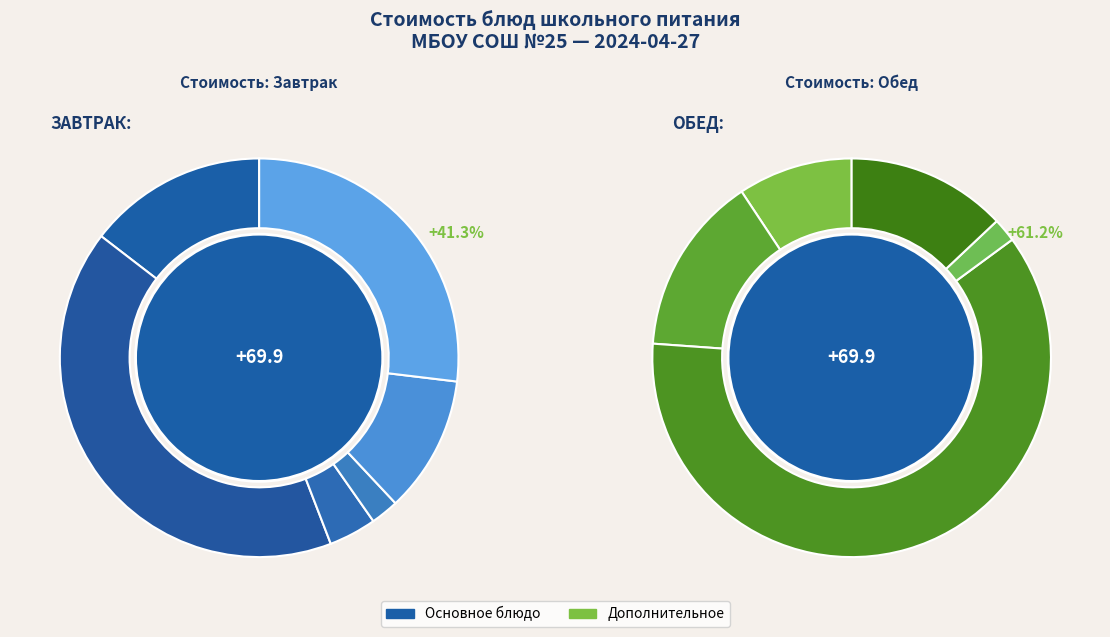

Is it true that Чурек (завтрак) is 10% of the pie?

False